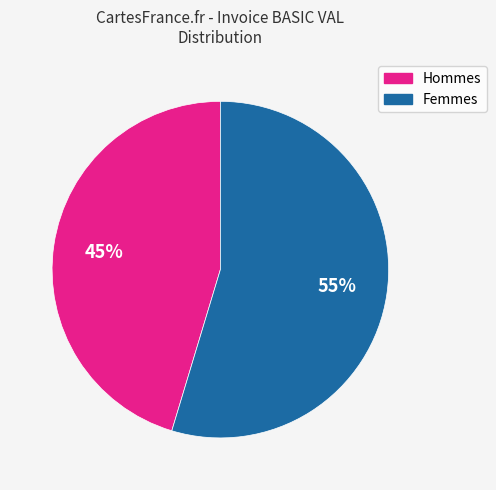

Is there a majority slice in this chart?

Yes